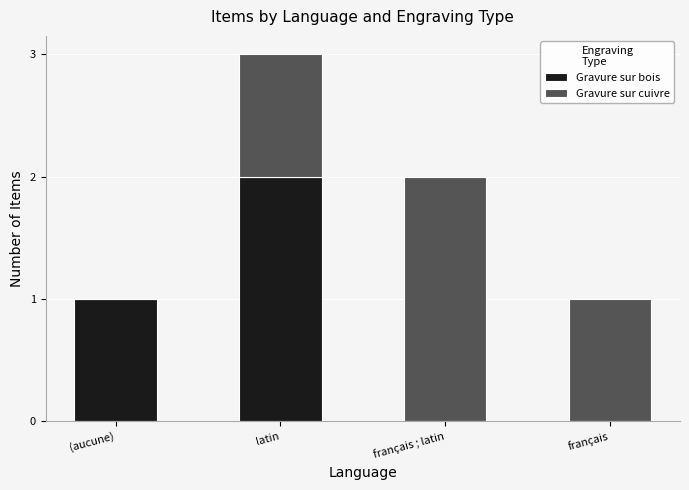

Which category has the highest value in the Gravure sur bois series?

latin